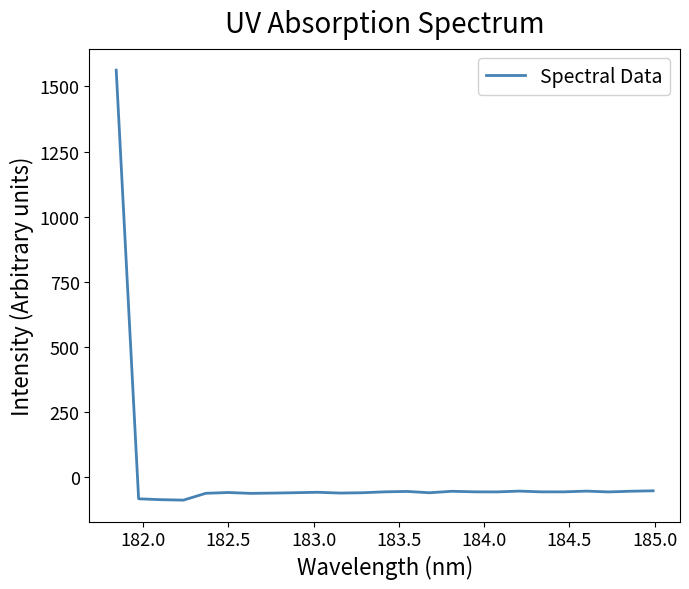

What is the smallest value displayed?

-88.8